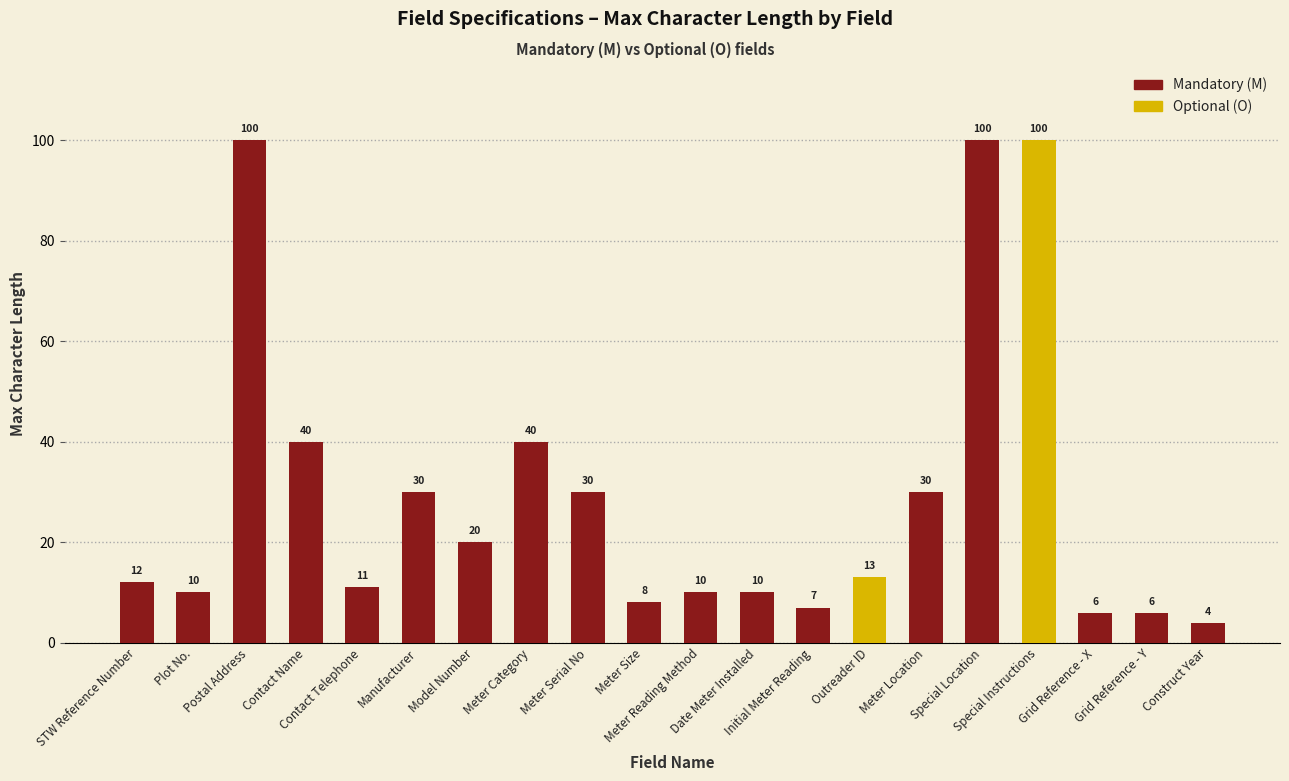

What is the change in value from Contact Name to Contact Telephone?

-29